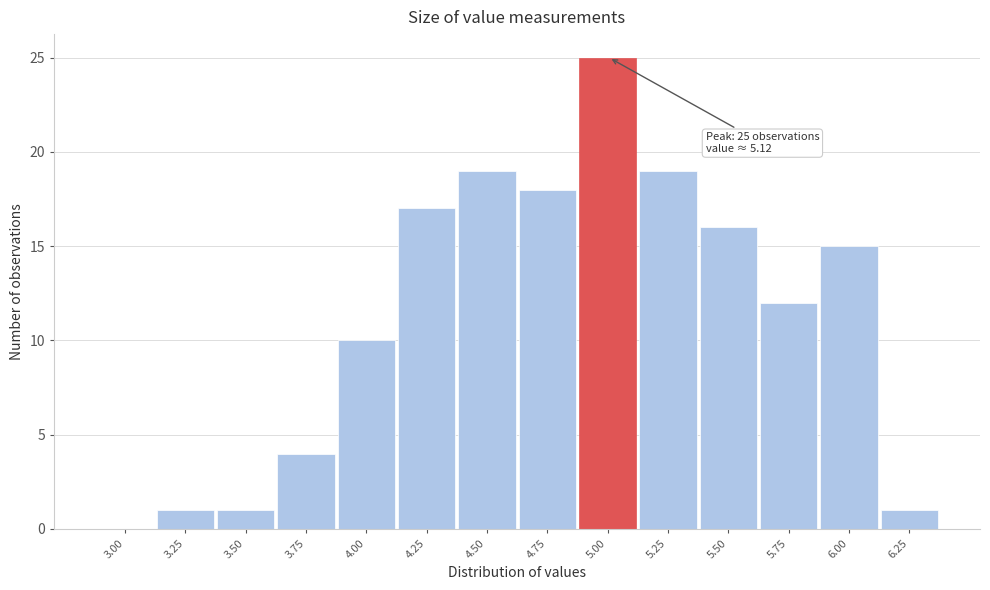

Reading left to right, transcribe all the data shown in this chart.

3.00=0	3.25=1	3.50=1	3.75=4	4.00=10	4.25=17	4.50=19	4.75=18	5.00=25	5.25=19	5.50=16	5.75=12	6.00=15	6.25=1